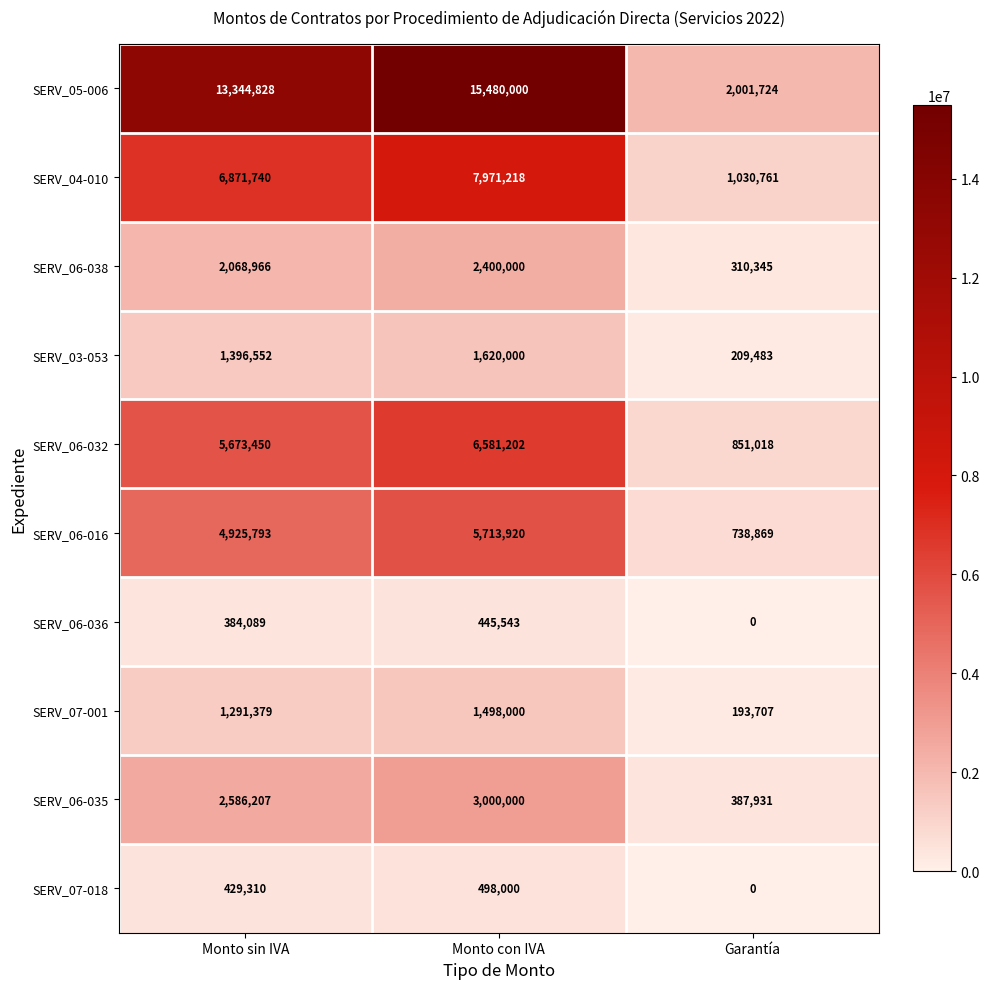

Between Monto sin IVA and Monto con IVA, which series saw the biggest shift?

SERV_05-006